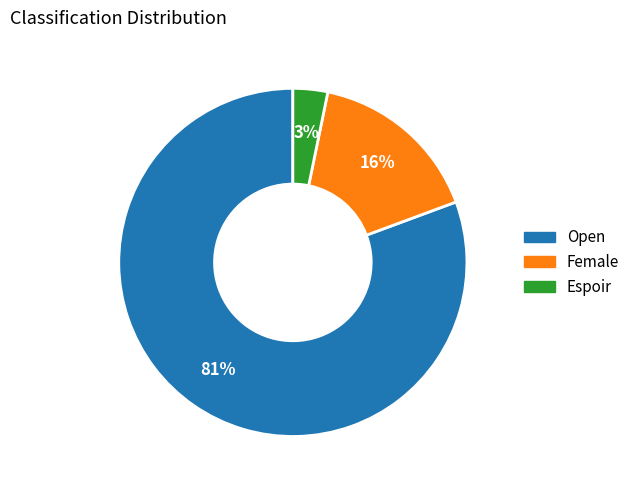

Between Espoir and Female, which is larger?

Female